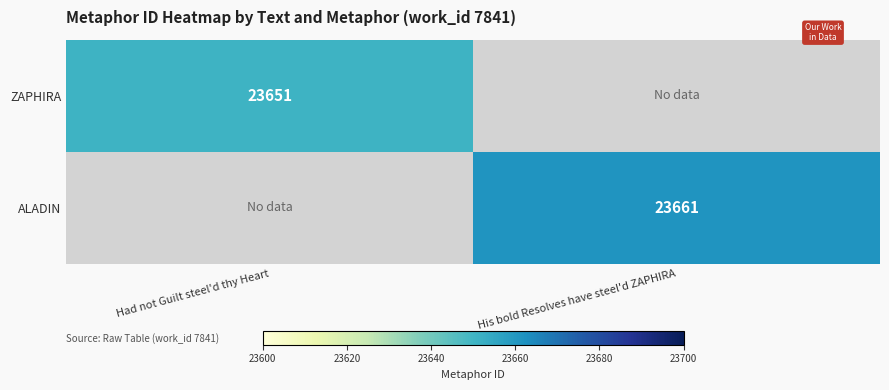

Is the value of ALADIN at His bold Resolves have steel'd ZAPHIRA greater than the value of ZAPHIRA at Had not Guilt steel'd thy Heart?

Yes